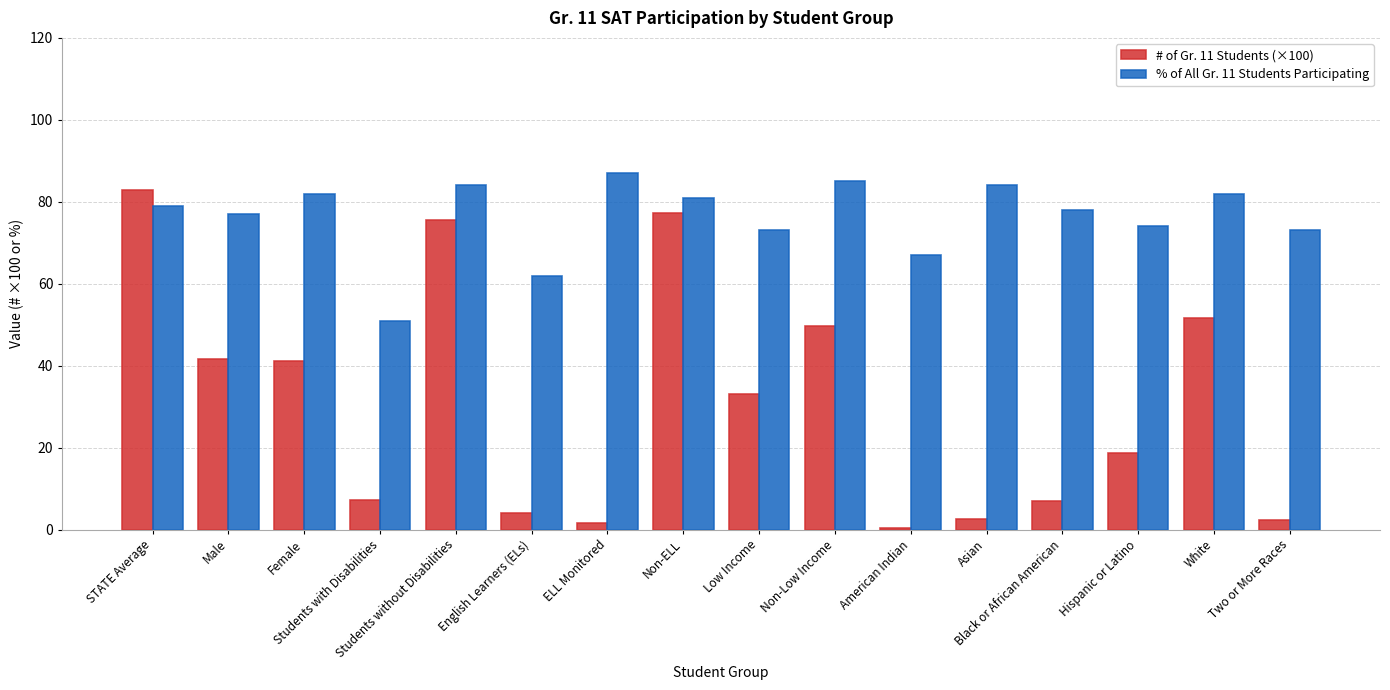

The # of Gr. 11 Students (×100) series shows 21.5 at Female. True or false?

False